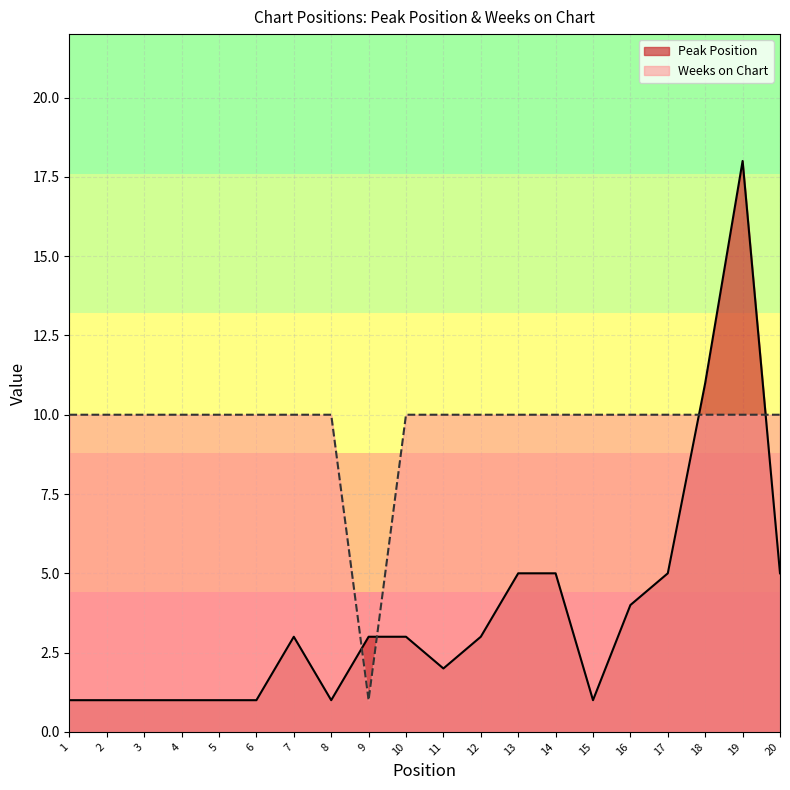

List the labels in order of Weeks on Chart value, smallest first.

9, 1, 2, 3, 4, 5, 6, 7, 8, 10, 11, 12, 13, 14, 15, 16, 17, 18, 19, 20